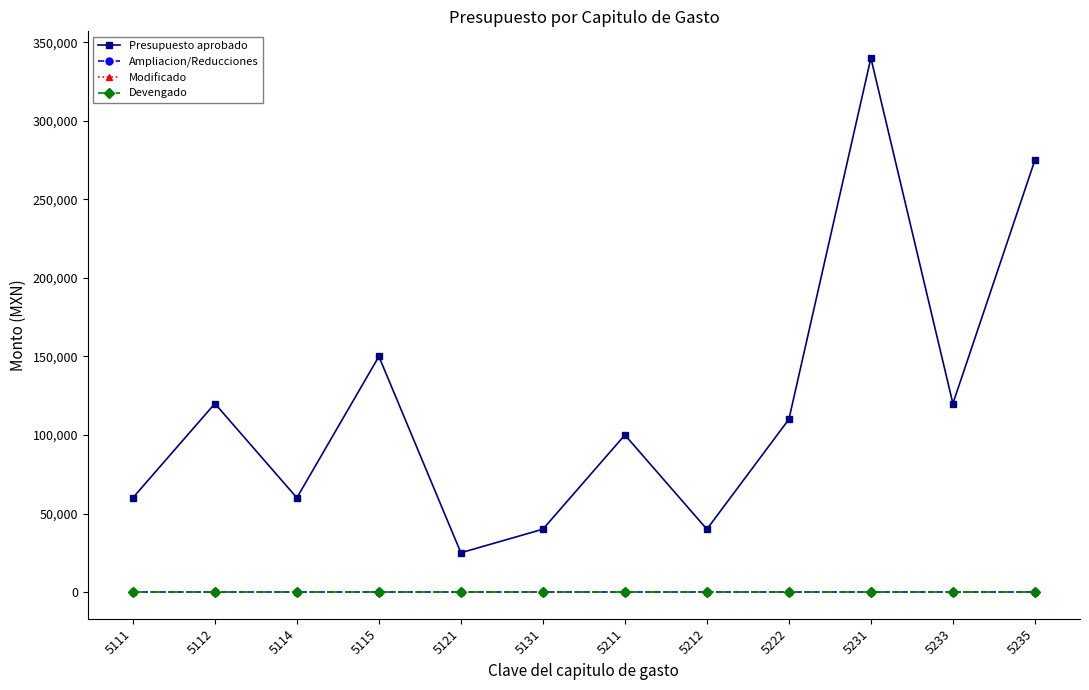

Rank the series by their maximum value, from lowest to highest.

Ampliacion/Reducciones, Modificado, Devengado, Presupuesto aprobado